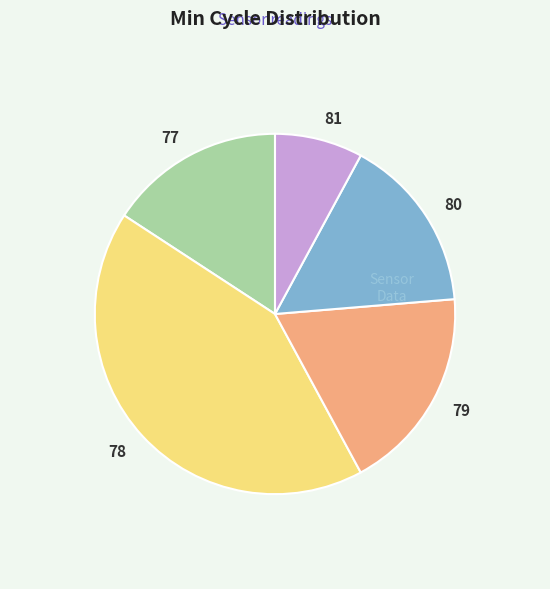

Does any single category account for the majority?

No